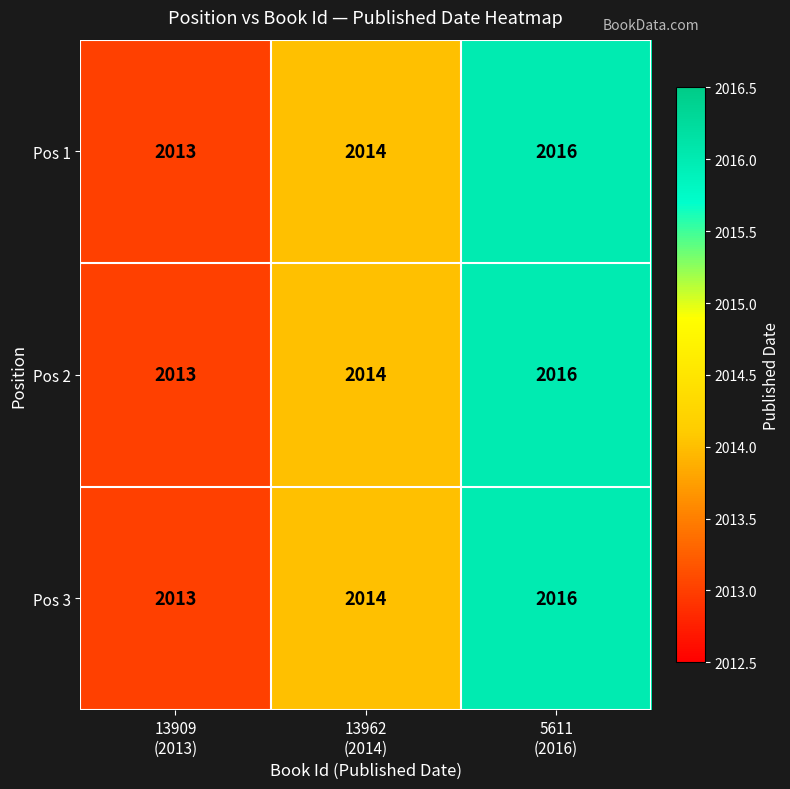

What is the maximum value shown in the chart?

2016